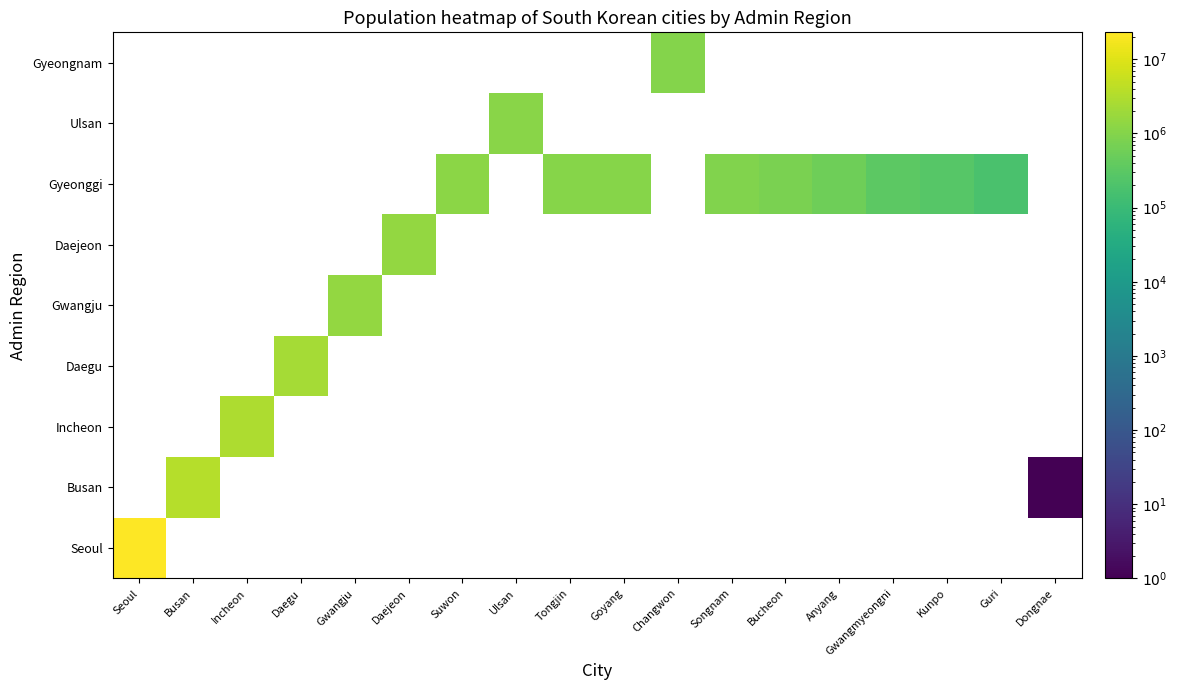

Count the number of data series in this chart.

9